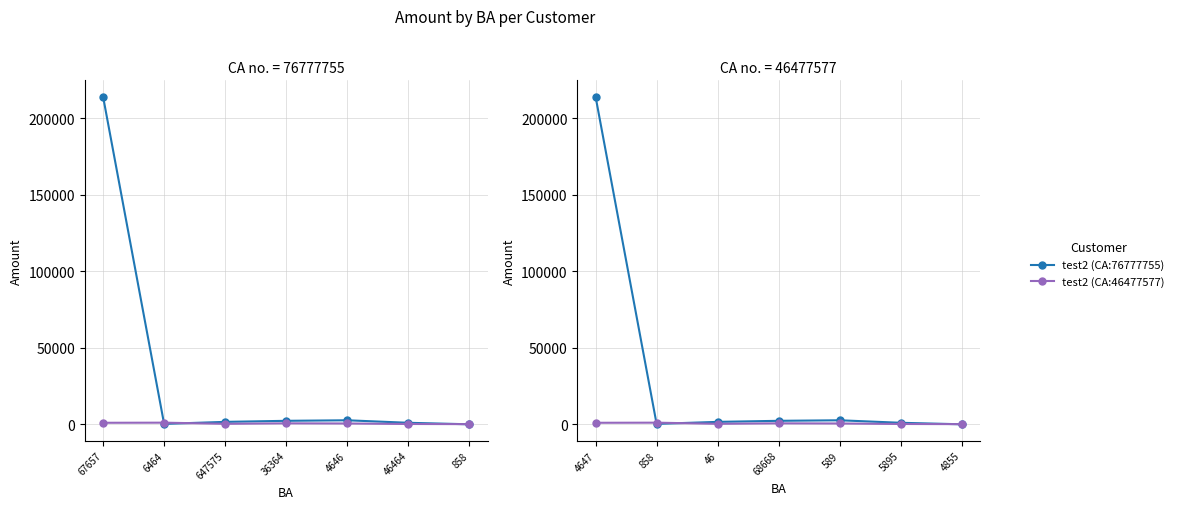

What is the maximum value for test2 (CA:46477577)?

1070.0